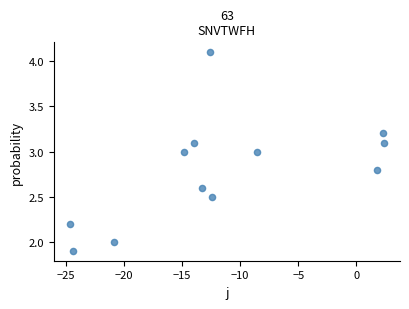

What is the range of X values (max minus min)?

27.1